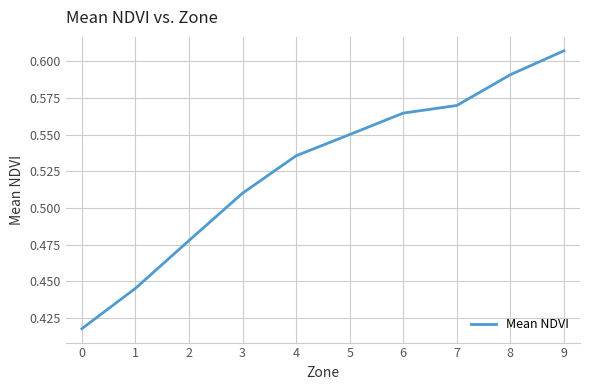

Which has a higher value, 4 or 7?

7